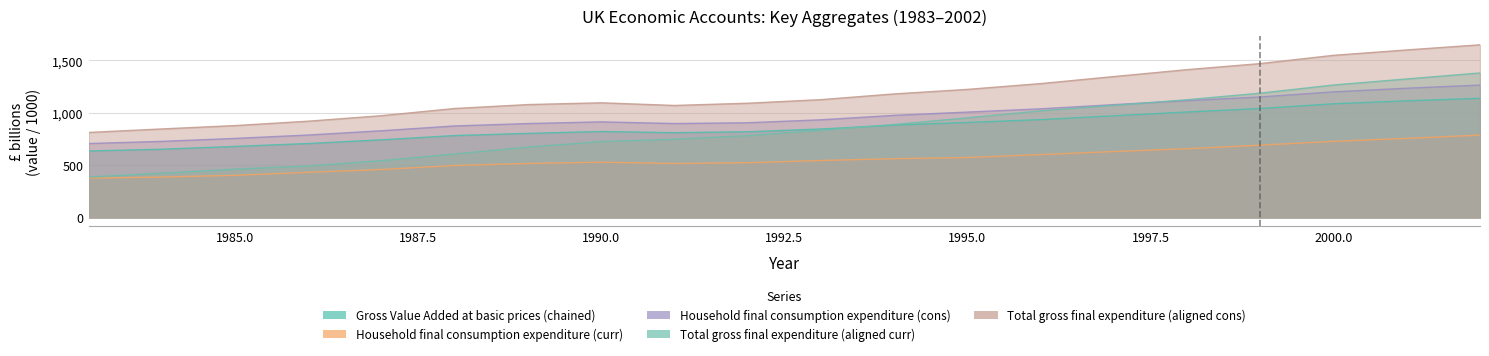

What is the sum of all Household final consumption expenditure (curr) values?

11143.6